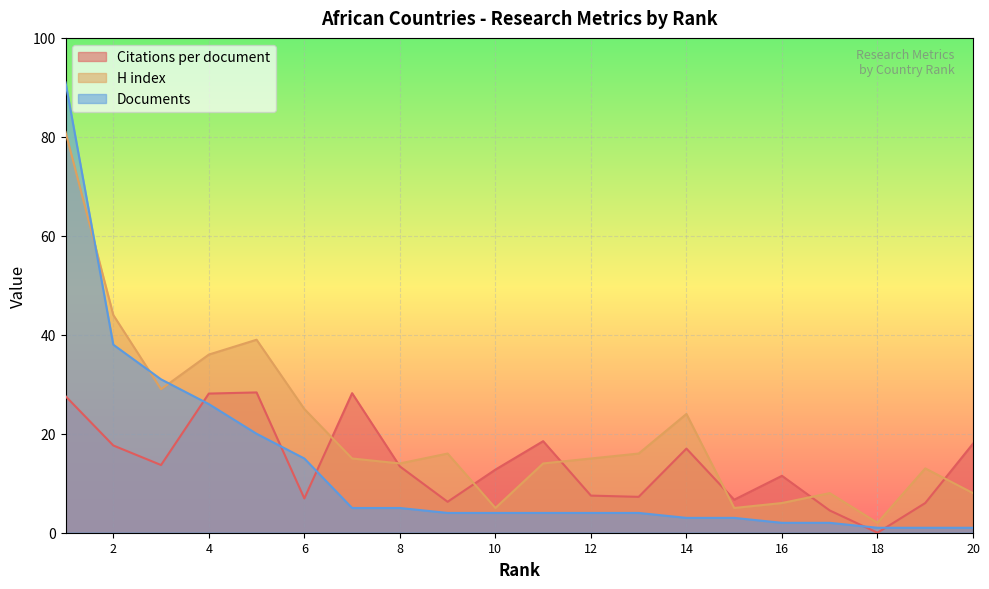

How many values in the H index series exceed 15?

9